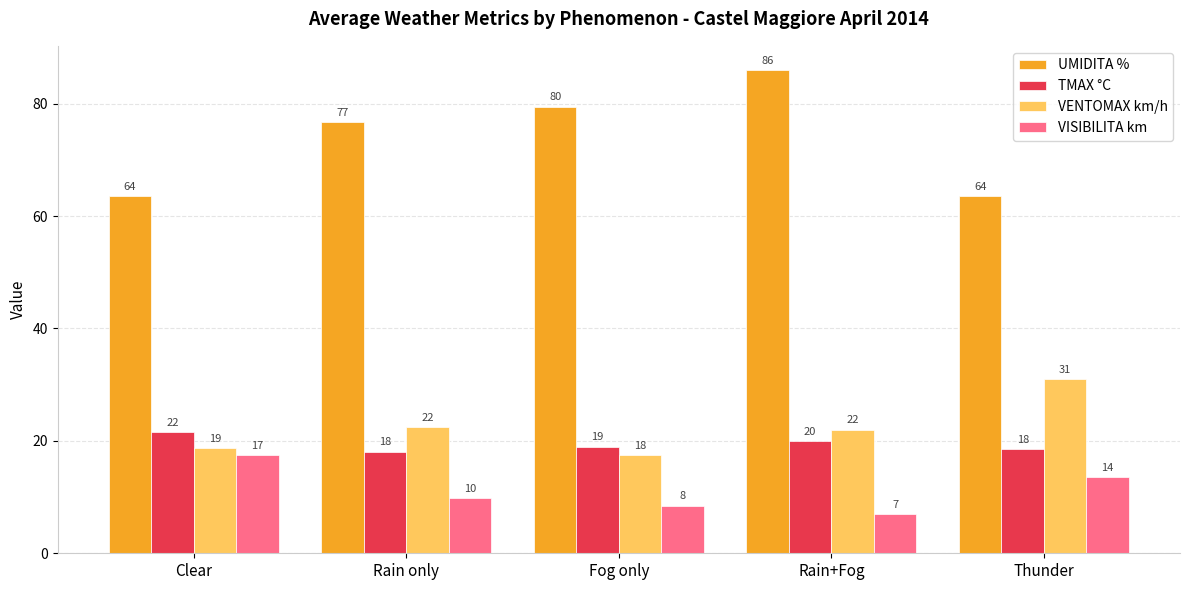

True or false: VISIBILITA km has a value of 13.5 at Thunder.

True